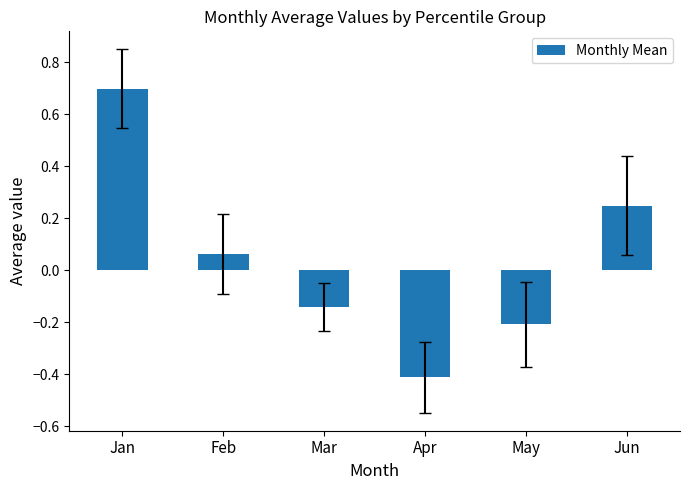

At which label is the value closest to 0?

Feb